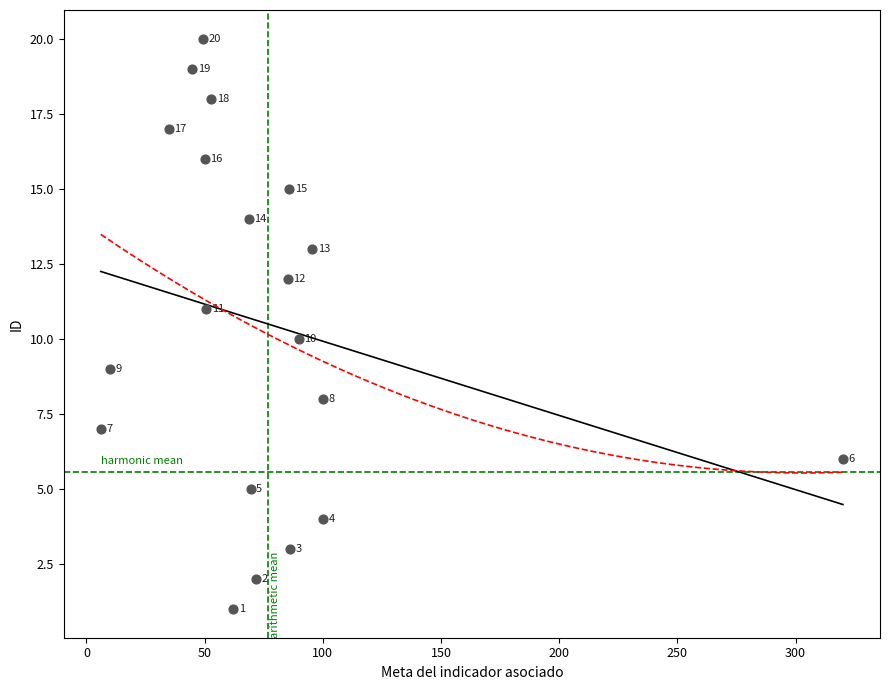

What is the range of Y values (max minus min)?

19